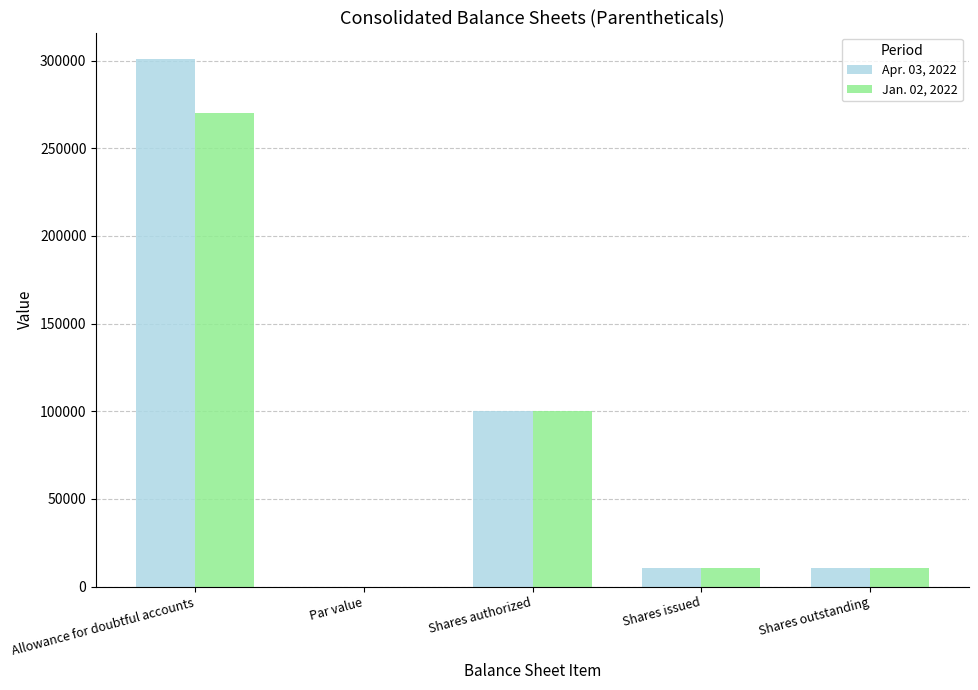

Which series changed the most between Allowance for doubtful accounts and Shares issued?

Apr. 03, 2022